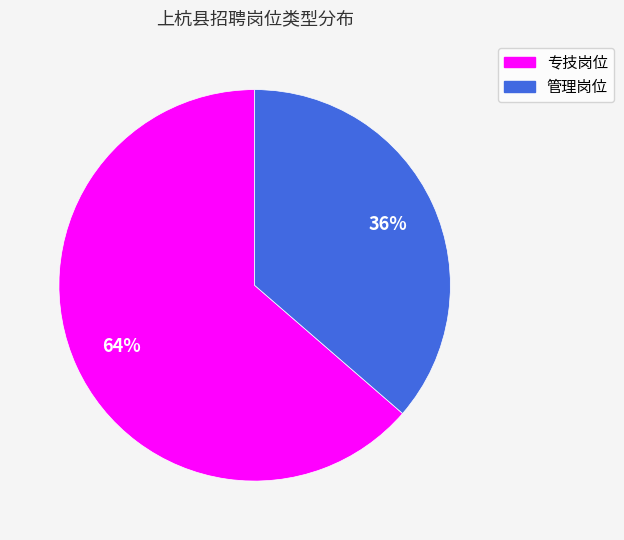

Count the number of slices in the pie.

2